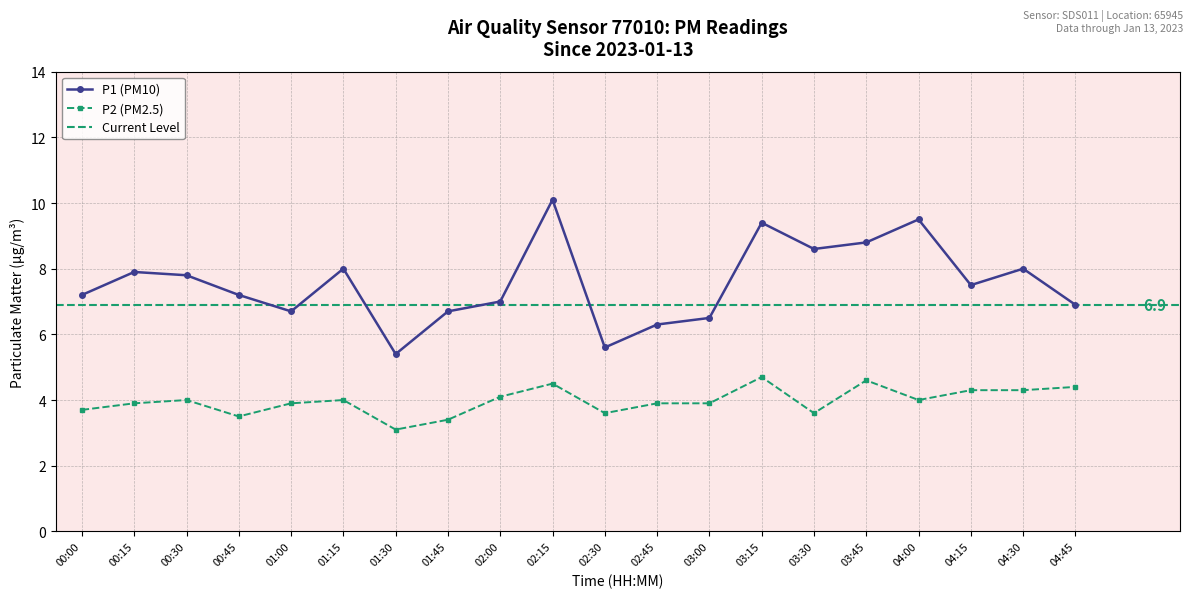

What is the total value across all series at 01:00?

10.6